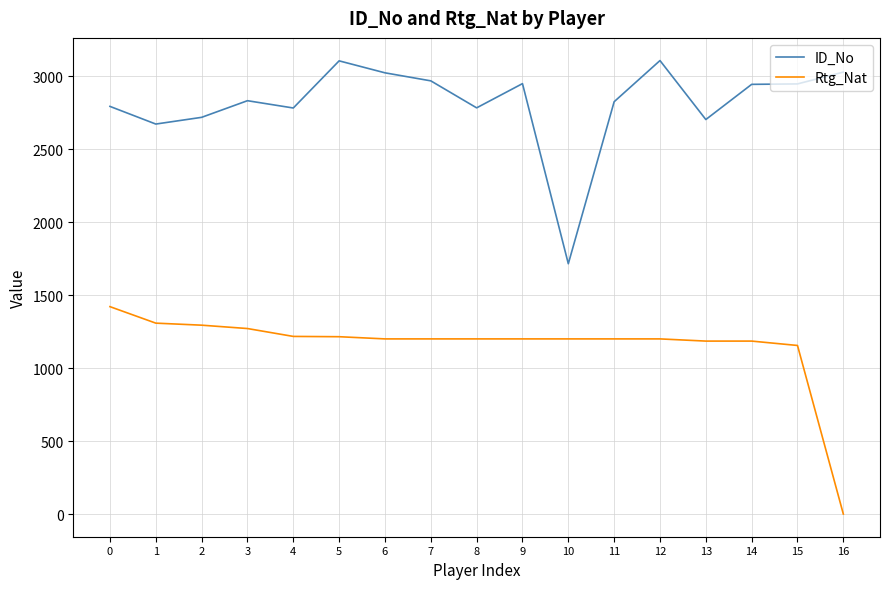

Is the value of Rtg_Nat at 6 greater than the value of ID_No at 3?

No